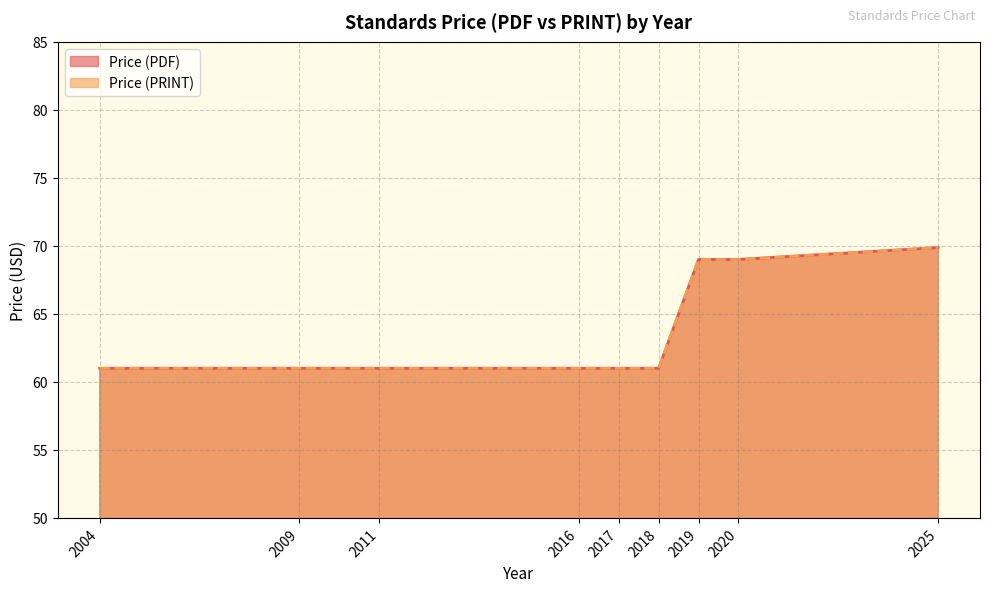

What is the lowest value of the Price (PDF) series?

61